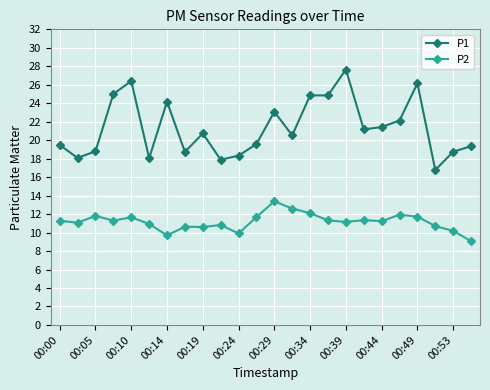

How many lines are shown in the chart?

2